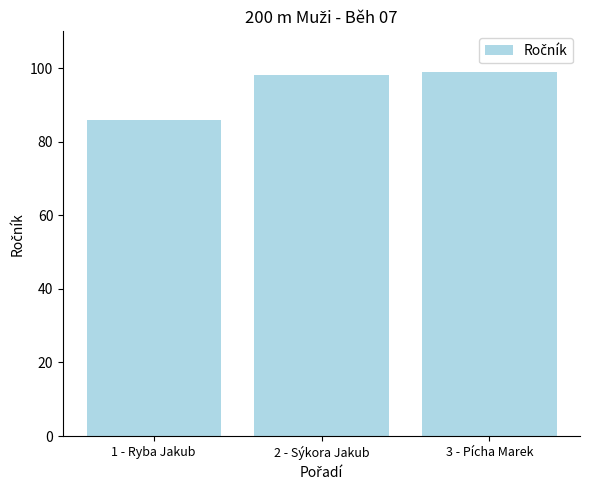

List the labels in order of value, smallest first.

1 - Ryba Jakub, 2 - Sýkora Jakub, 3 - Pícha Marek